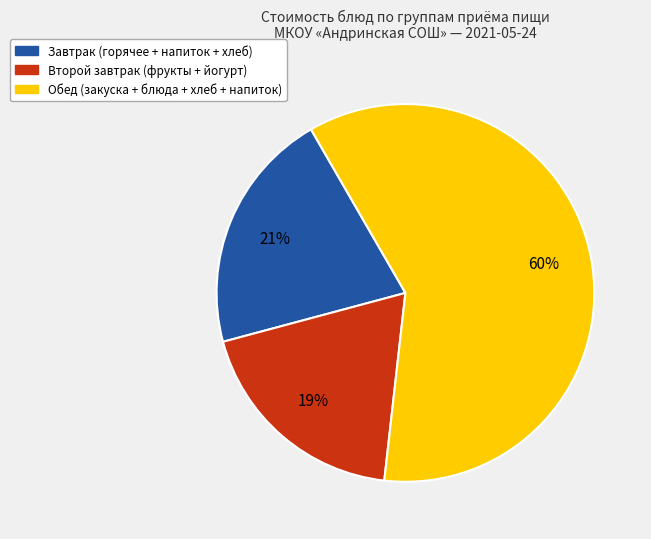

To the nearest percent, what is the average slice percentage?

33%